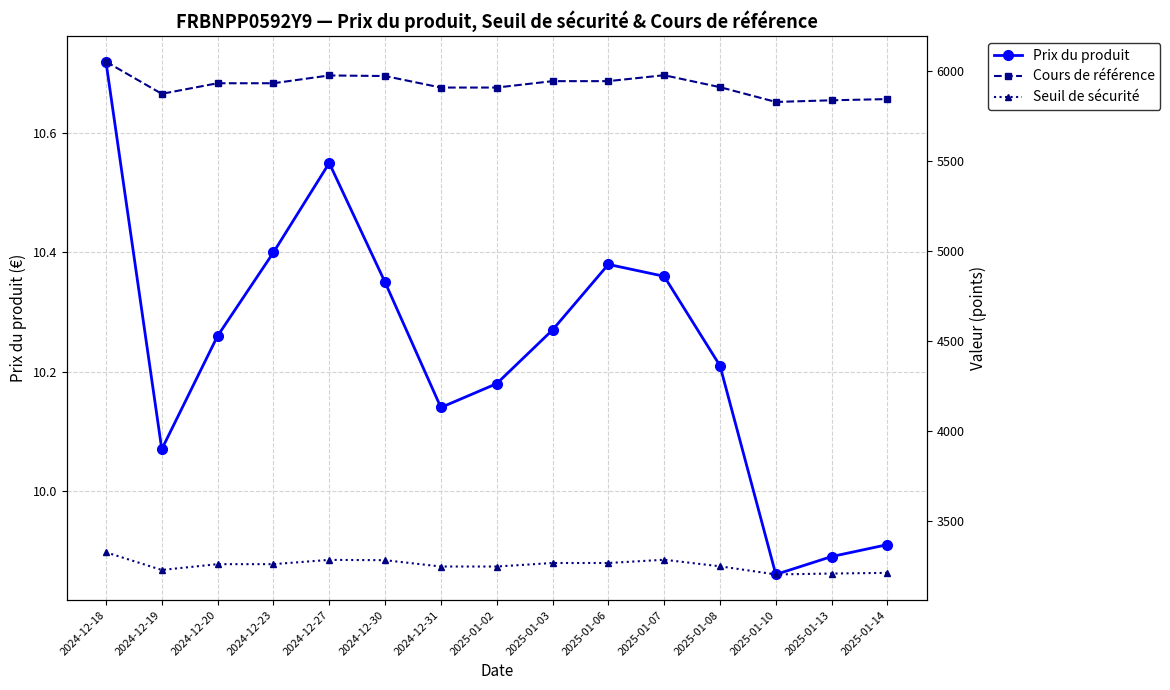

True or false: Prix du produit and Cours de référence cross at least once.

False